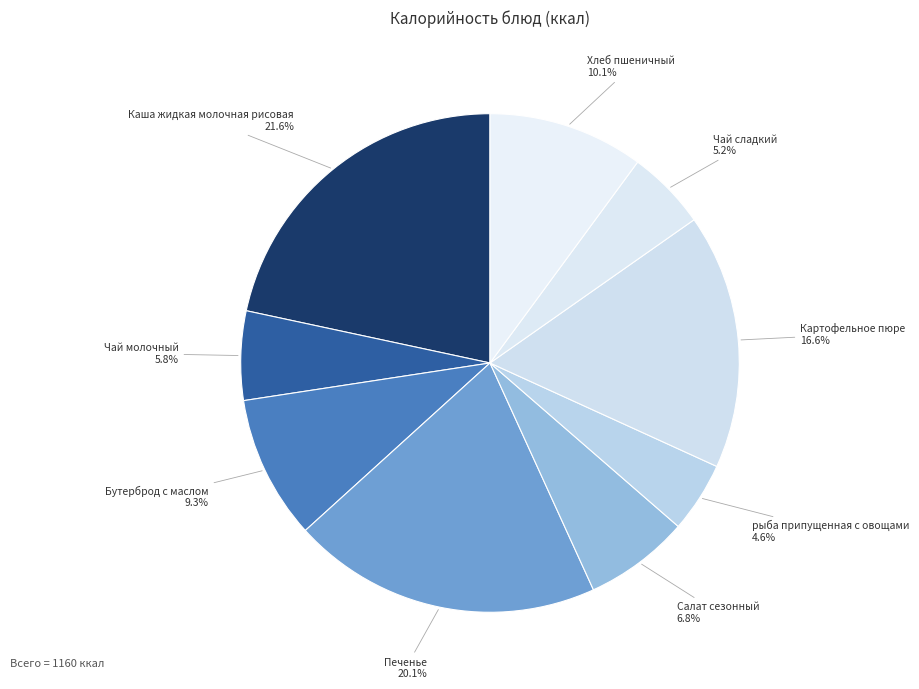

The Салат сезонный slice represents 7% of the pie. True or false?

True